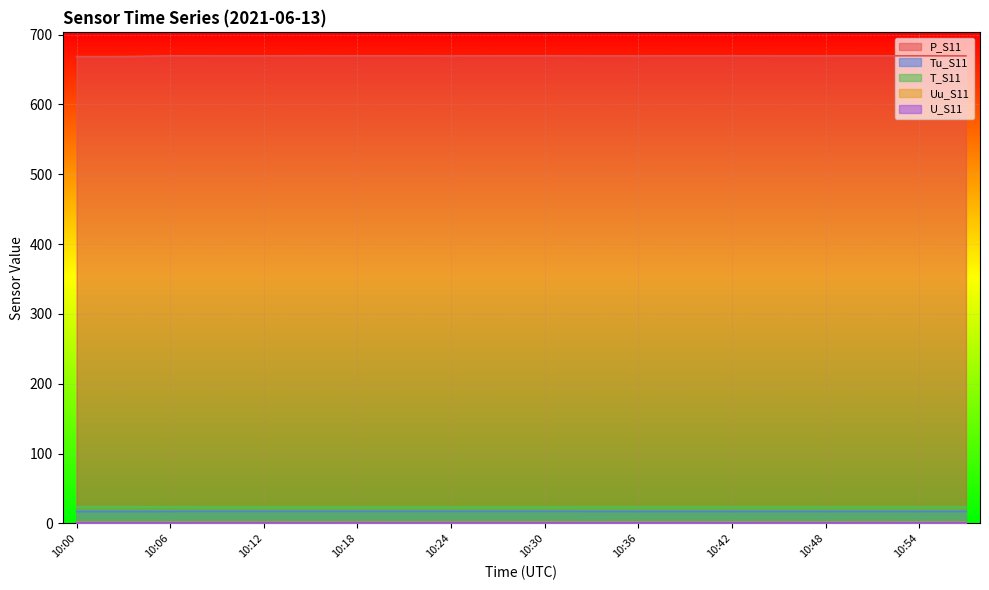

Reading left to right, extract all data points from this chart.

P_S11: 10:00=668.3	10:03=668.4	10:06=669.5	10:09=669.4	10:12=669.4	10:15=669.6	10:18=669.5	10:21=669.5	10:24=669.4	10:27=669.5	10:30=669.5	10:33=669.4	10:36=669.4	10:39=669.5	10:42=669.5	10:45=669.4	10:48=669.4	10:51=669.5	10:54=669.5	10:57=669.4
Tu_S11: 10:00=17.0	10:03=17.0	10:06=17.1	10:09=17.2	10:12=17.2	10:15=17.2	10:18=17.2	10:21=17.2	10:24=17.2	10:27=17.2	10:30=17.2	10:33=17.1	10:36=17.1	10:39=17.1	10:42=17.1	10:45=17.1	10:48=17.1	10:51=17.1	10:54=17.1	10:57=17.1
T_S11: 10:00=23.8	10:03=23.8	10:06=23.6	10:09=23.5	10:12=23.5	10:15=23.5	10:18=23.5	10:21=23.5	10:24=23.5	10:27=23.5	10:30=23.5	10:33=23.5	10:36=23.5	10:39=23.5	10:42=23.5	10:45=23.5	10:48=23.5	10:51=23.5	10:54=23.5	10:57=23.5
Uu_S11: 10:00=1.5	10:03=1.5	10:06=1.5	10:09=1.6	10:12=1.6	10:15=1.5	10:18=1.6	10:21=1.5	10:24=1.6	10:27=1.6	10:30=1.7	10:33=1.5	10:36=1.7	10:39=1.6	10:42=1.5	10:45=1.6	10:48=1.5	10:51=1.6	10:54=1.5	10:57=1.6
U_S11: 10:00=1.0	10:03=1.0	10:06=1.0	10:09=1.1	10:12=1.1	10:15=1.0	10:18=1.1	10:21=1.0	10:24=1.1	10:27=1.1	10:30=1.1	10:33=1.0	10:36=1.1	10:39=1.1	10:42=1.0	10:45=1.1	10:48=1.0	10:51=1.1	10:54=1.0	10:57=1.1